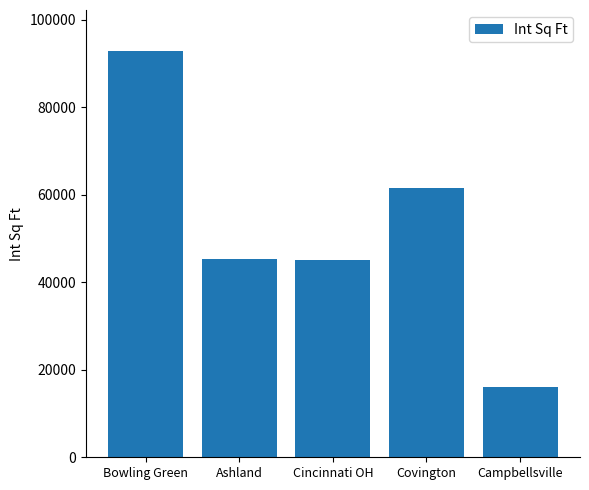

What is the average value?

52204